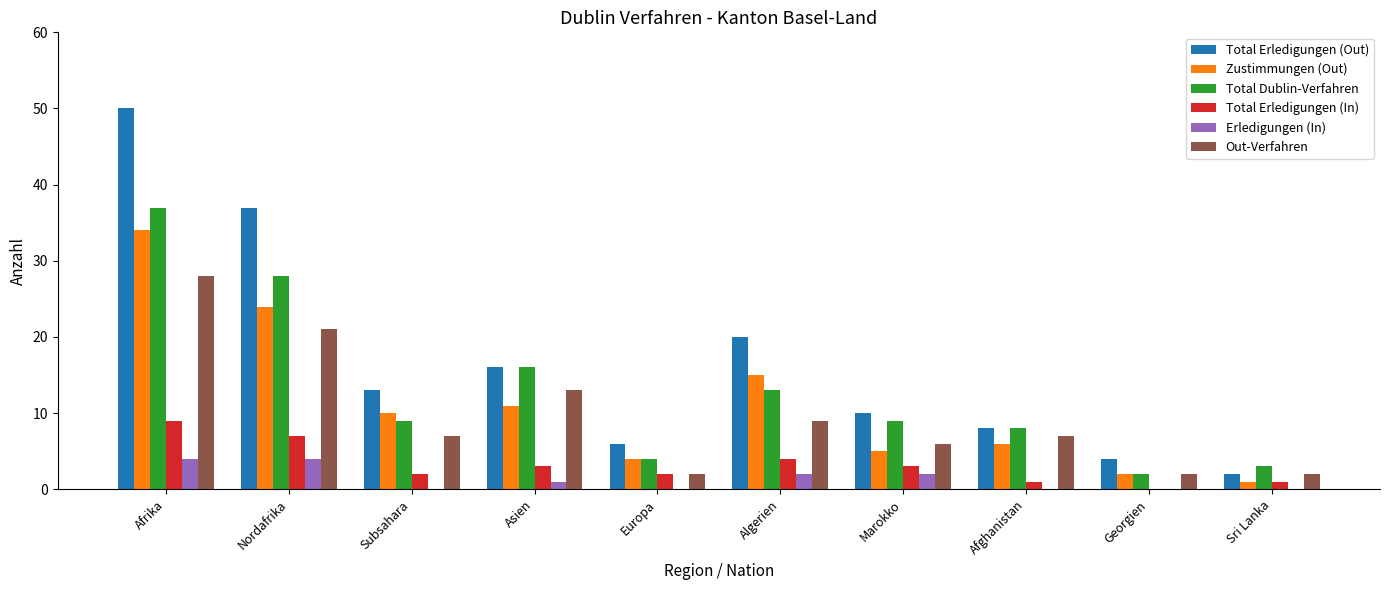

Are the bars horizontal?

No